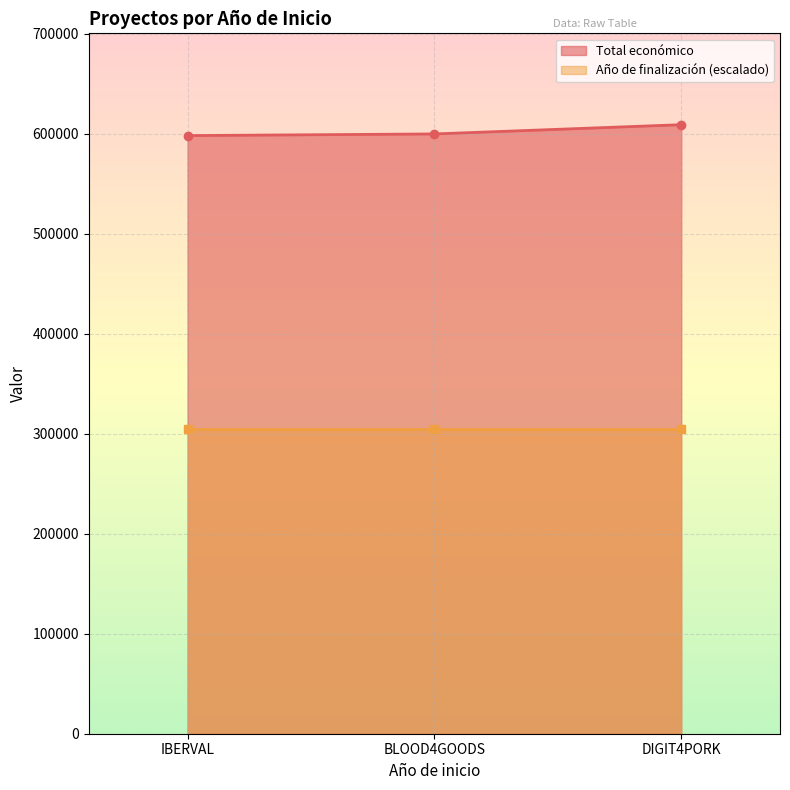

What is the lowest value of the Total económico series?

598303